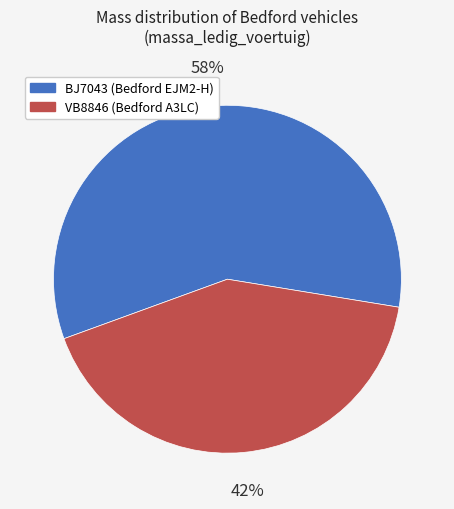

To the nearest percent, what is the average slice percentage?

50%